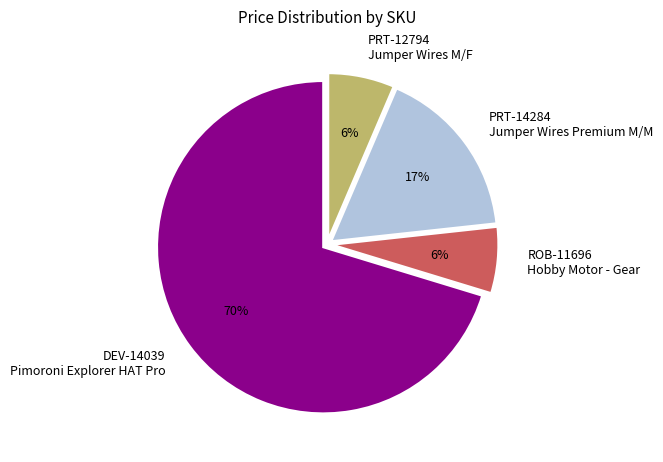

To the nearest percent, what portion does PRT-12794 Jumper Wires M/F represent?

6%